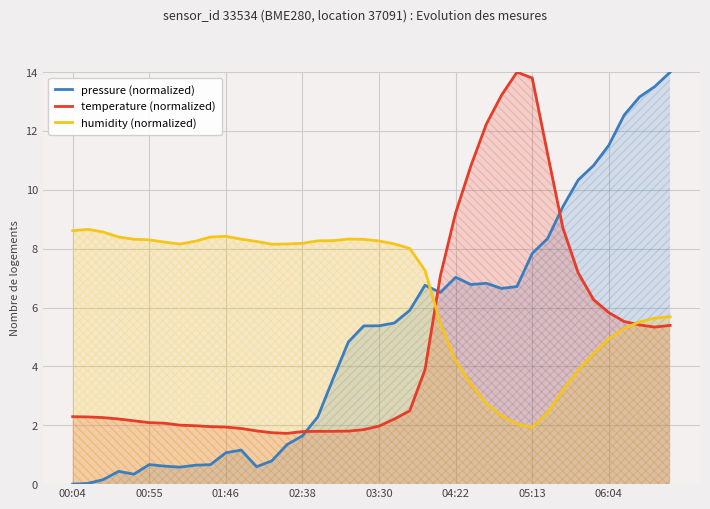

The value of humidity (normalized) at 32 is 4.7. True or false?

False